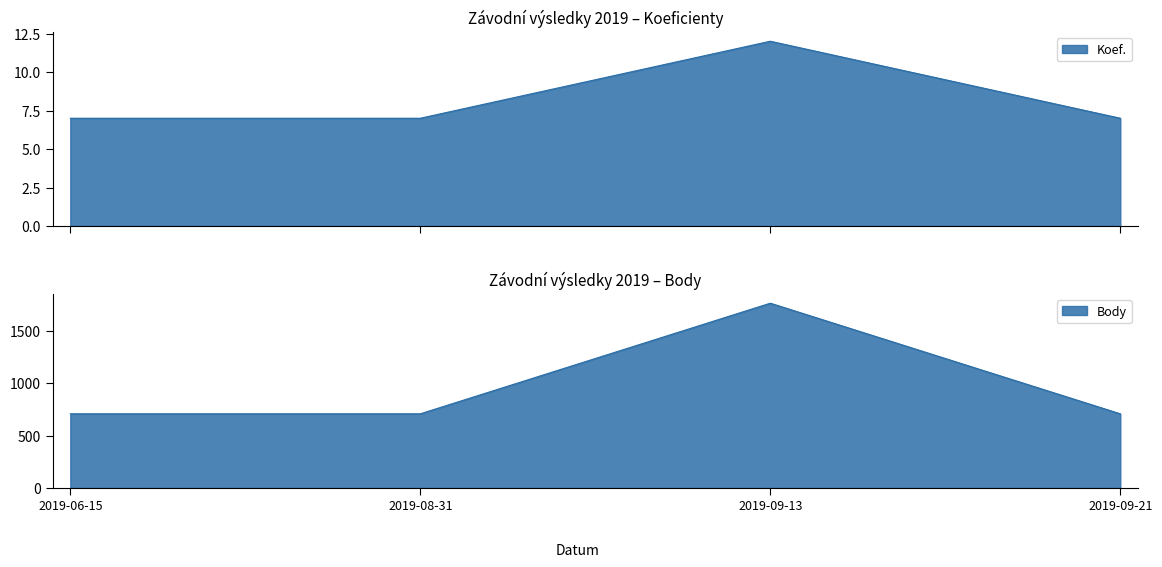

Does the chart display data point markers on the line(s)?

No